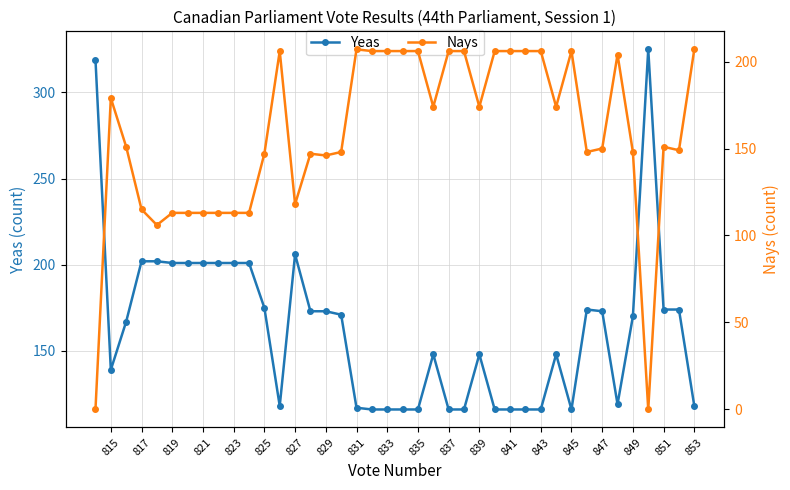

True or false: Yeas has a value of 120 at 819.

False